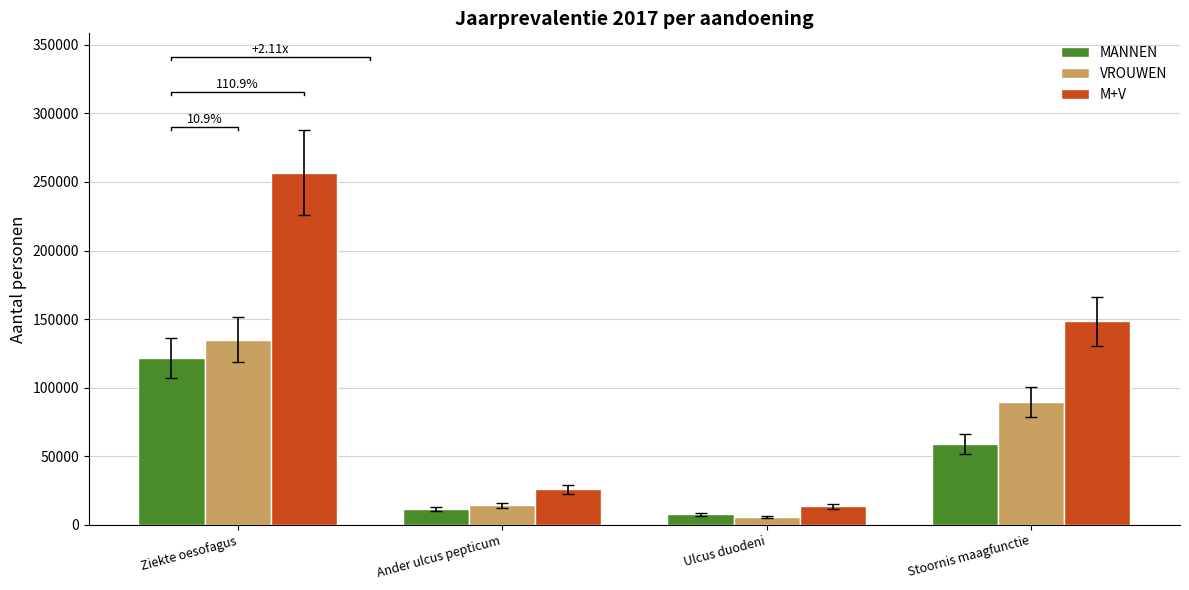

Are the bars horizontal?

No